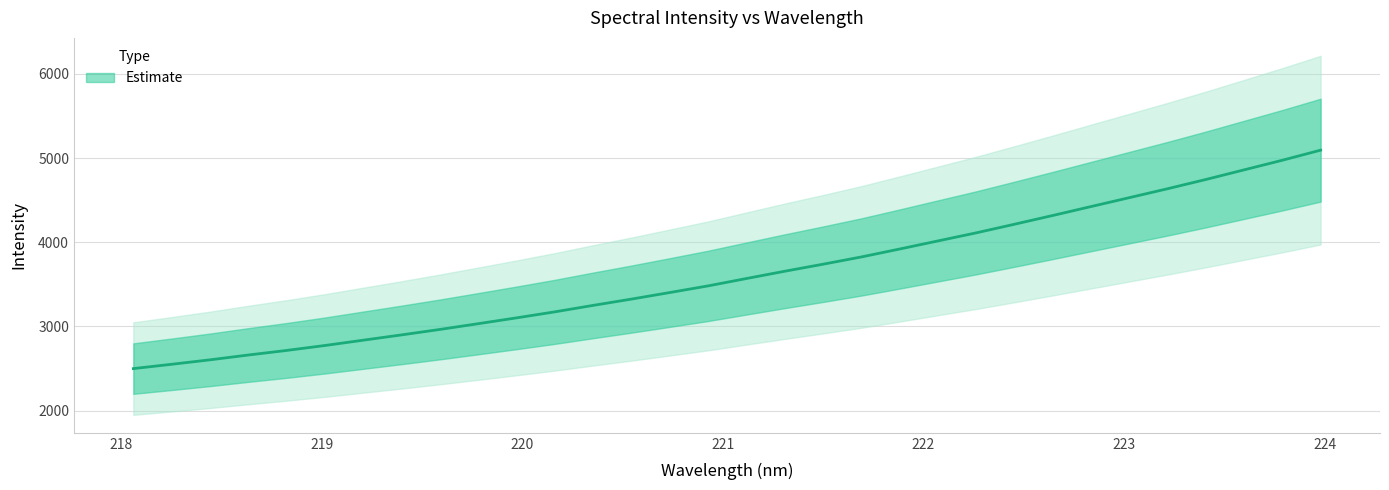

Reading right to left, transcribe all the data shown in this chart.

5094.1	4974.5	4860.1	4745.7	4635.9	4529.9	4424.1	4318.0	4214.0	4111.8	4015.7	3919.6	3825.3	3739.1	3655.5	3569.1	3481.8	3402.7	3324.8	3250.1	3173.2	3101.7	3032.5	2964.2	2899.4	2836.4	2773.4	2714.6	2660.1	2602.9	2550.0	2498.7